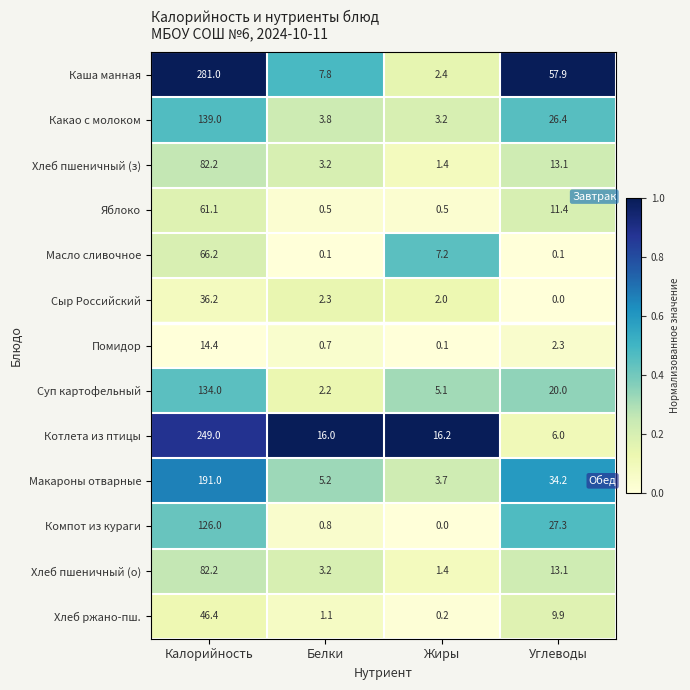

Is the value of Какао с молоком at Белки greater than the value of Масло сливочное at Жиры?

No